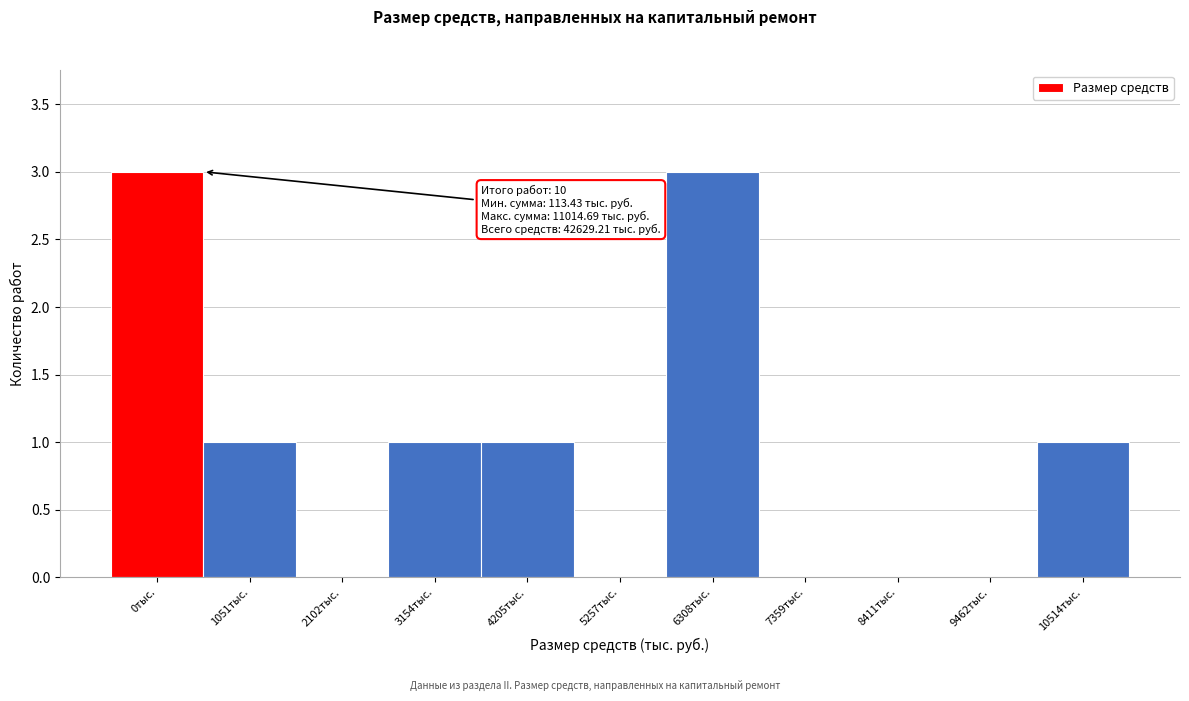

Reading left to right, list all the values displayed in this chart.

0тыс.=3	1051тыс.=1	2102тыс.=0	3154тыс.=1	4205тыс.=1	5257тыс.=0	6308тыс.=3	7359тыс.=0	8411тыс.=0	9462тыс.=0	10514тыс.=1